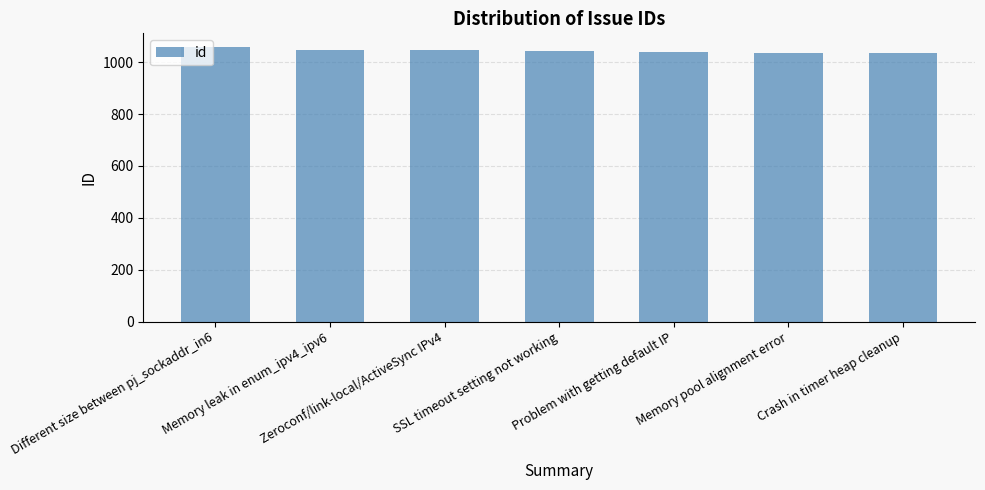

What is the label of the 4th bar from the right?

SSL timeout setting not working